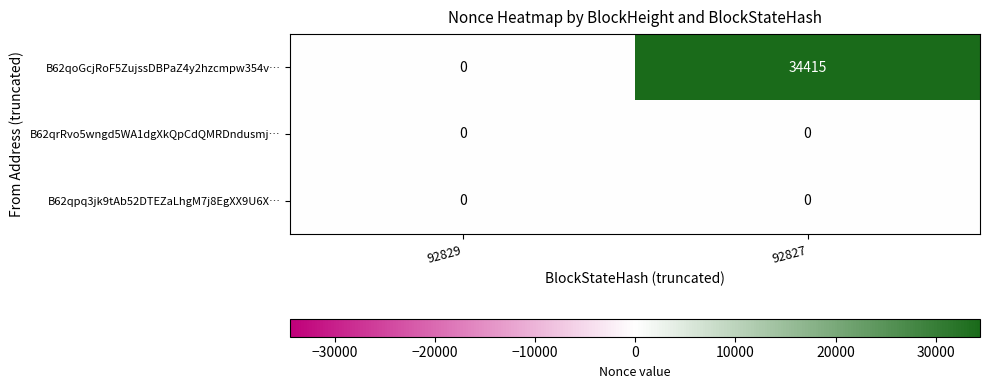

Reading right to left, what are all the values shown in this chart?

B62qoGcjRoF5ZujssDBPaZ4y2hzcmpw354v…: 92827=34415	92829=0
B62qrRvo5wngd5WA1dgXkQpCdQMRDndusmj…: 92827=0	92829=0
B62qpq3jk9tAb52DTEZaLhgM7j8EgXX9U6X…: 92827=0	92829=0